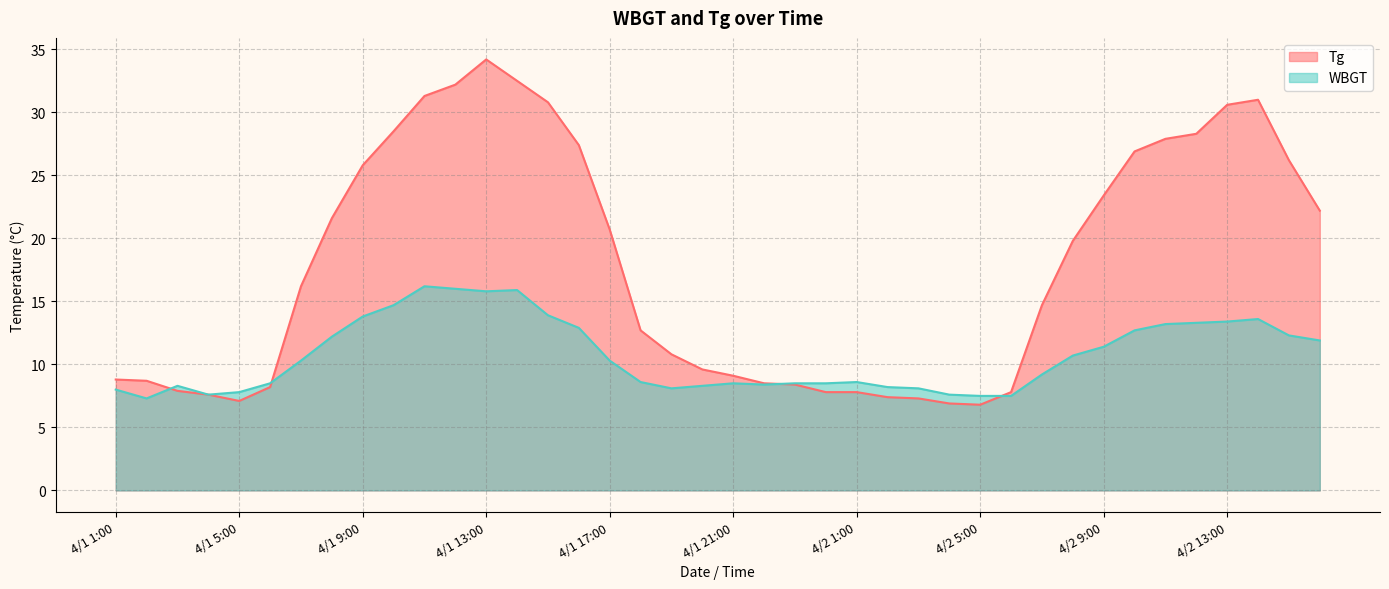

Rank the series at 4/2 1:00 from highest to lowest value.

WBGT, Tg